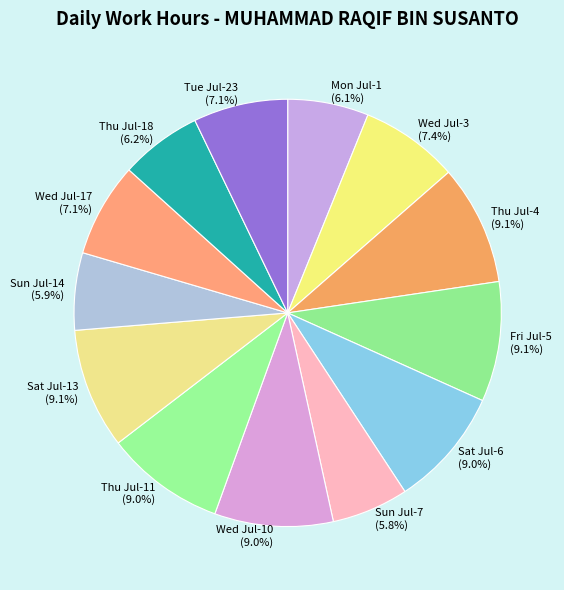

To the nearest percent, what is the difference between the Sun Jul-7 and Wed Jul-17 slice percentages?

1%